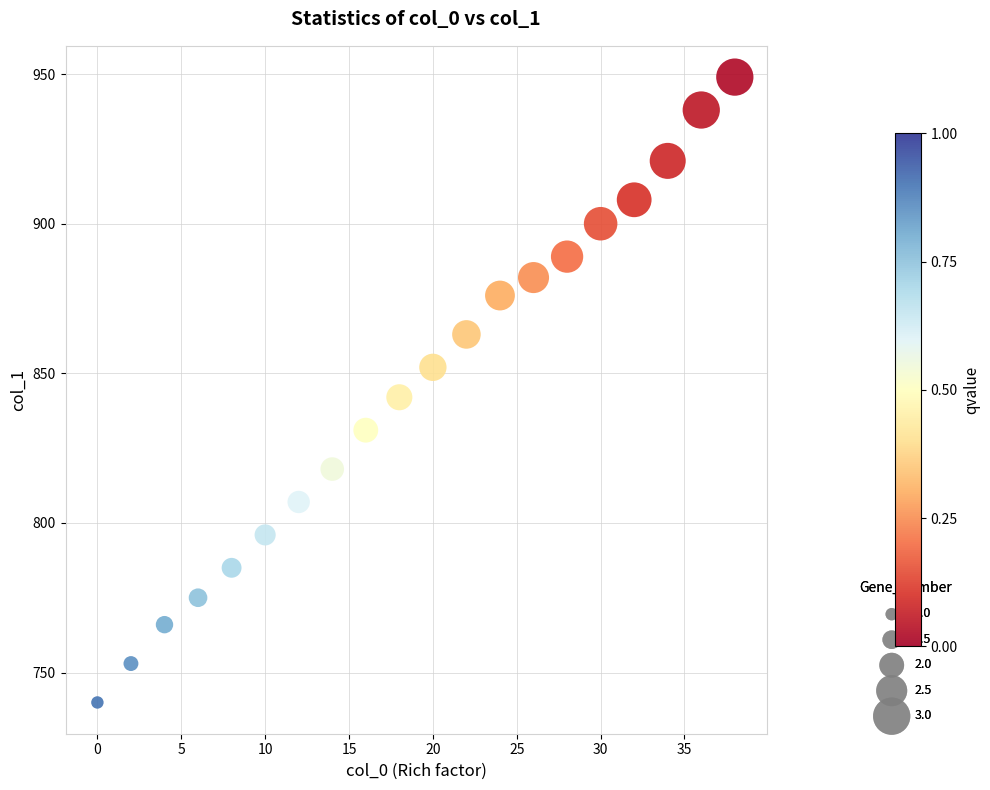

What is the range of Y values (max minus min)?

209